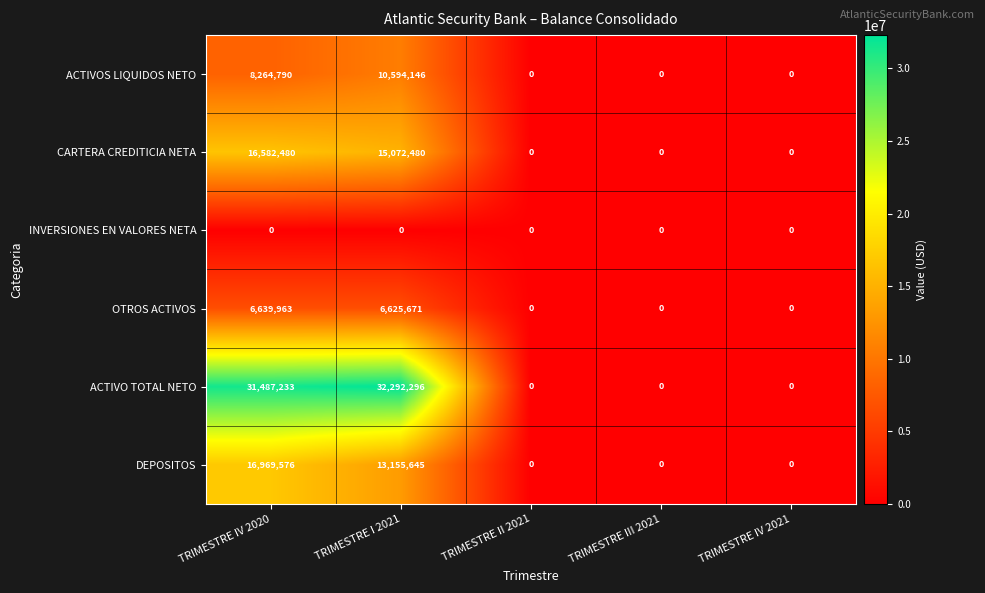

Which label corresponds to the largest value in the chart?

TRIMESTRE I 2021